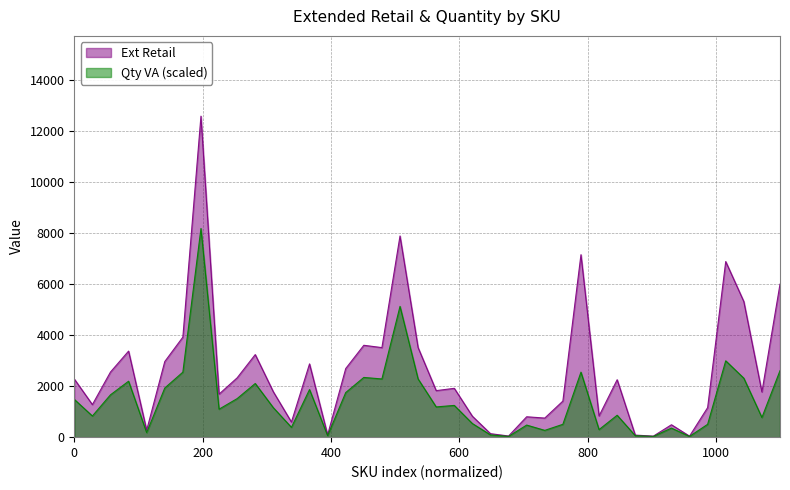

How many series are shown in this chart?

2